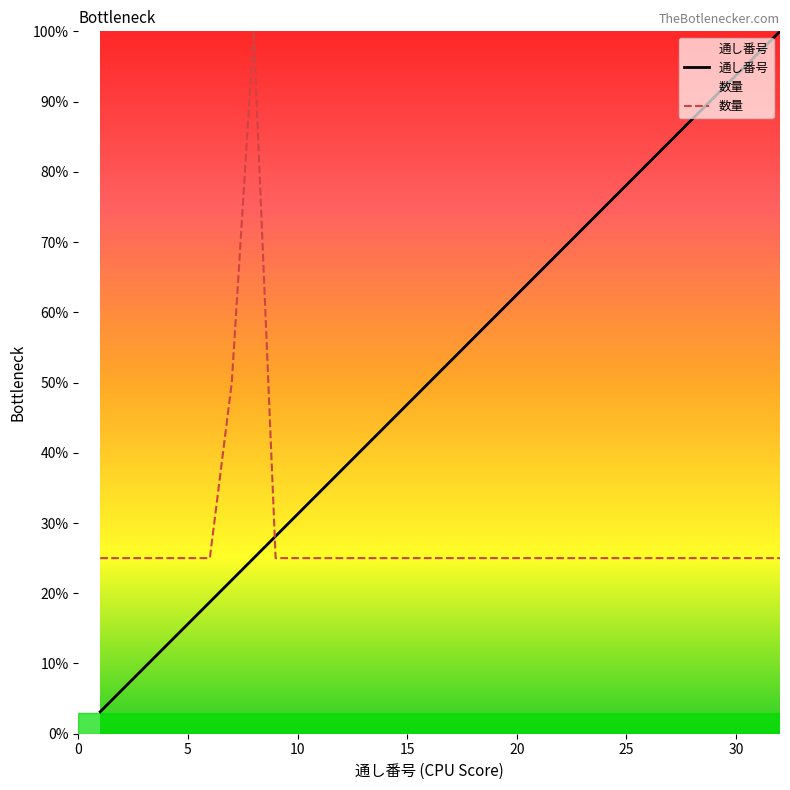

How many data points in 通し番号 are above 53?

16